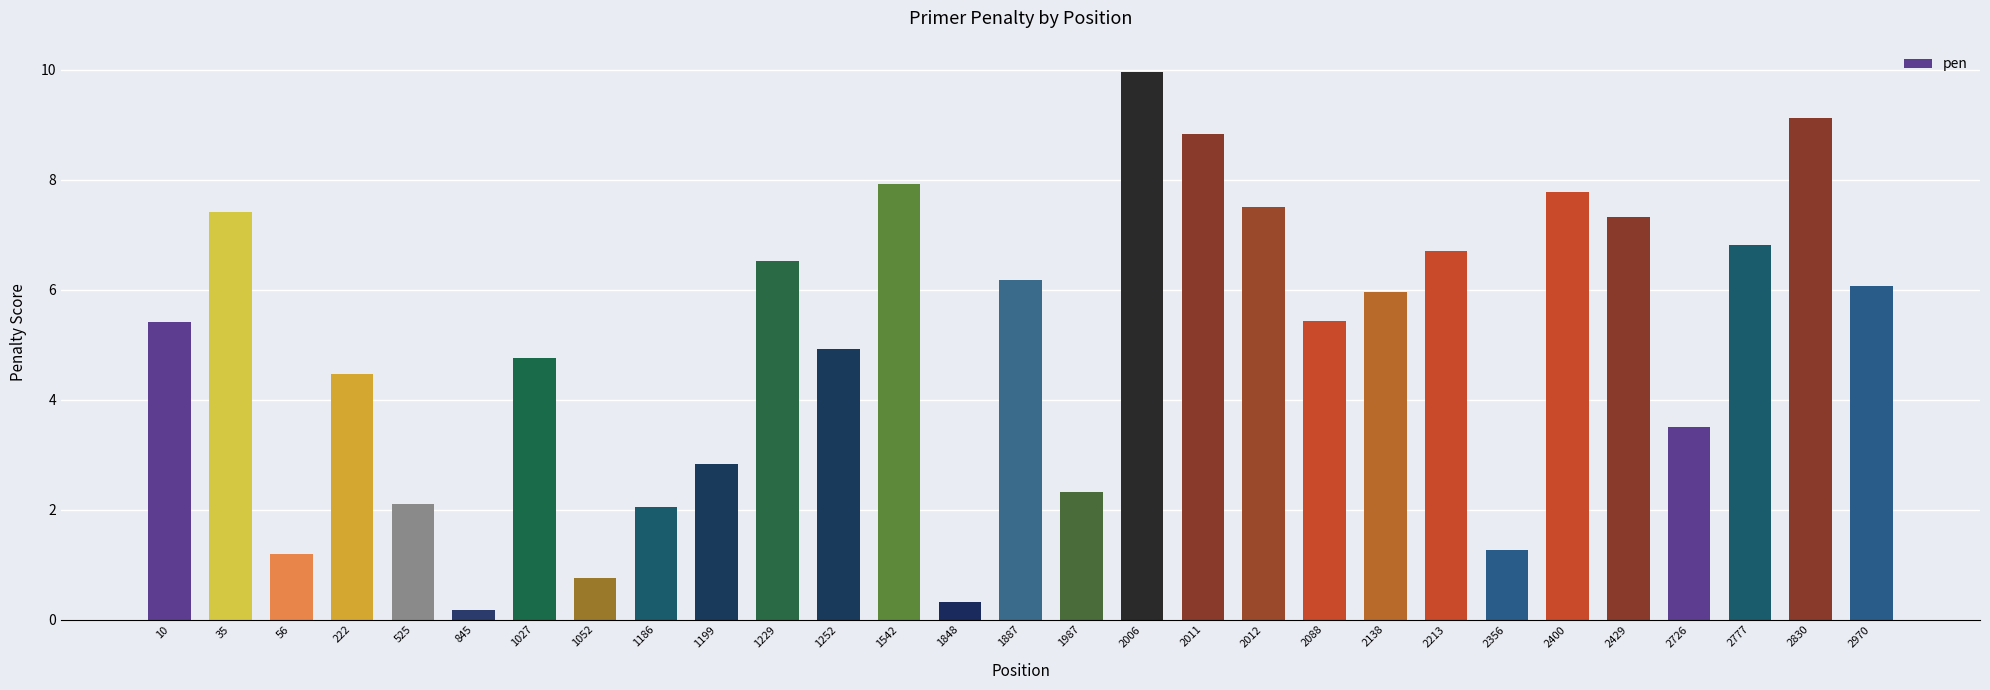

What is the change in value from 1052 to 2400?

+7.0